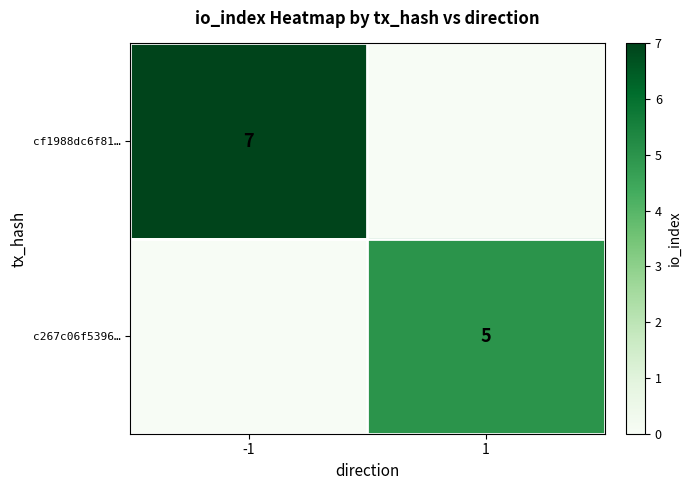

True or false: cf1988dc6f81… has a value of 7 at -1.

True